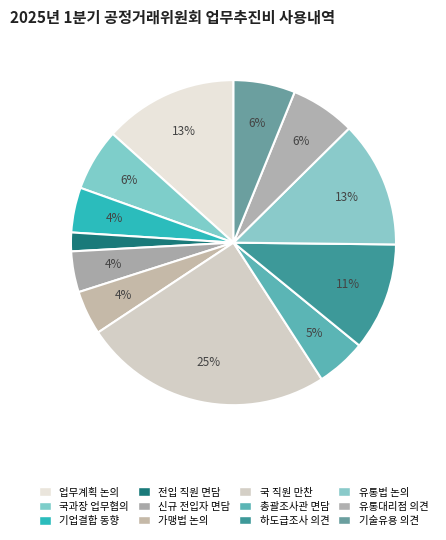

How many segments does this pie chart have?

12